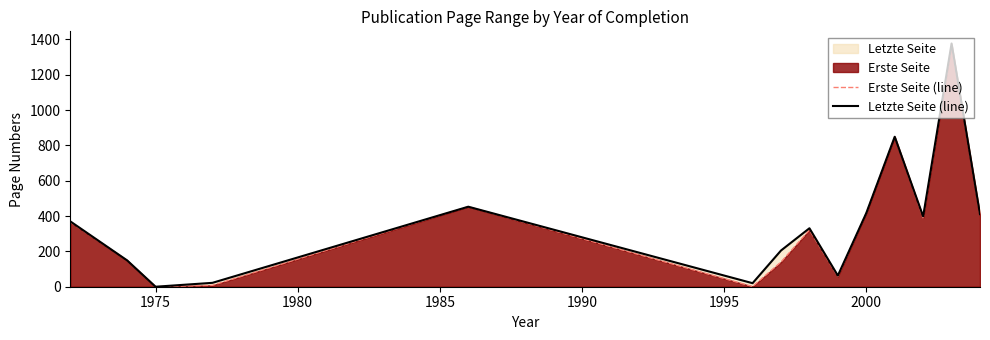

The value of Erste Seite (line) at 2000 is 185. True or false?

False